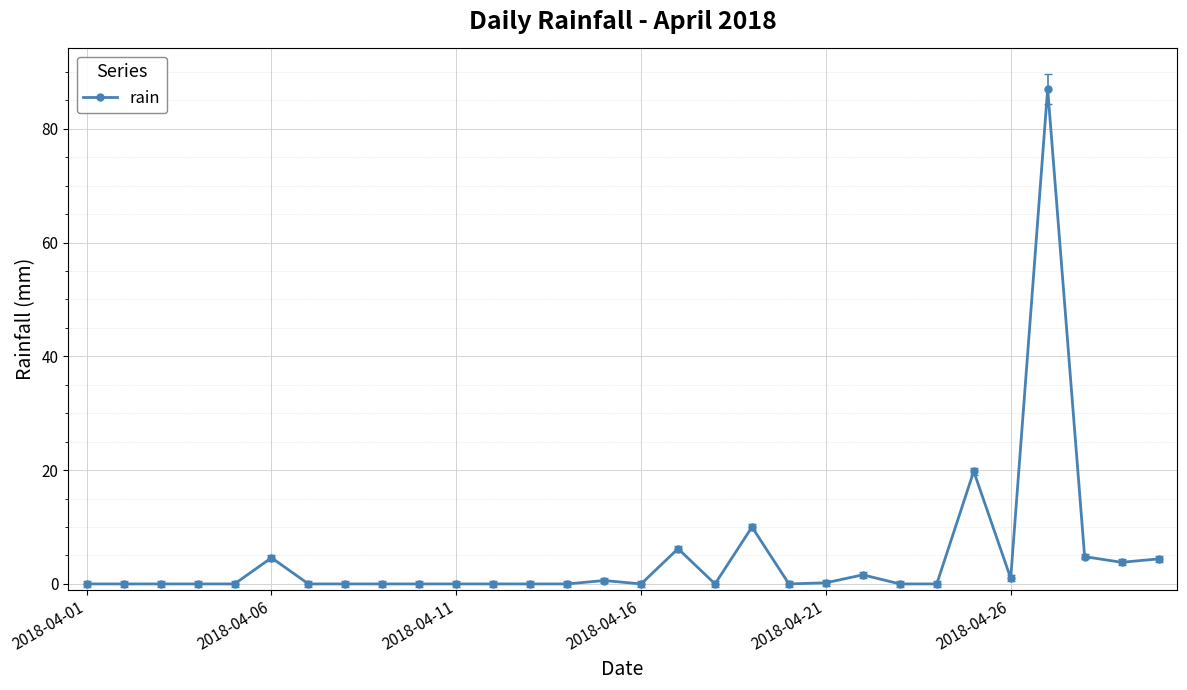

What is the maximum value shown in the chart?

87.0